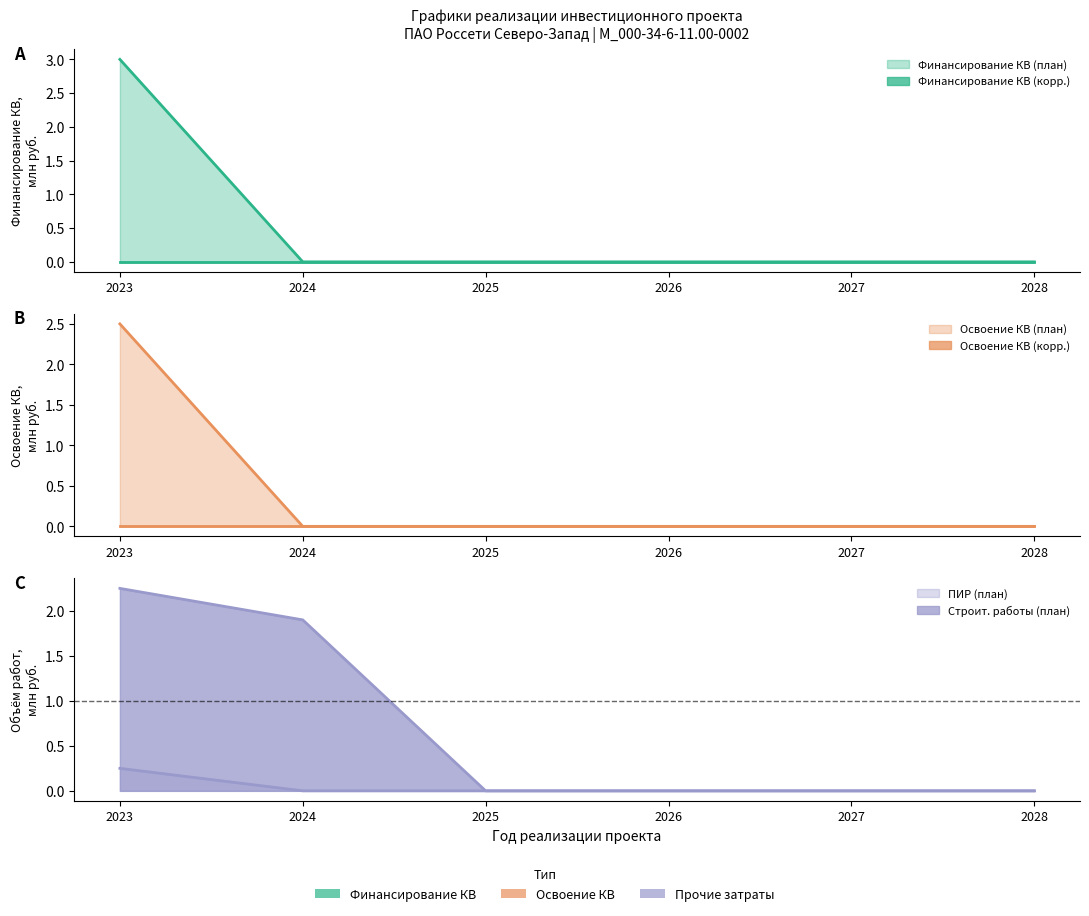

True or false: Финансирование КВ (корр.) and Строит. работы (план) intersect in this chart.

False